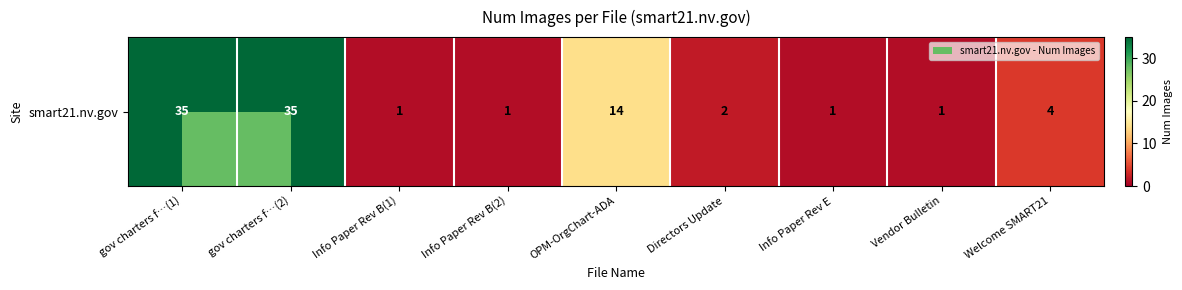

True or false: the data shows 1 at Info Paper Rev B(1).

True